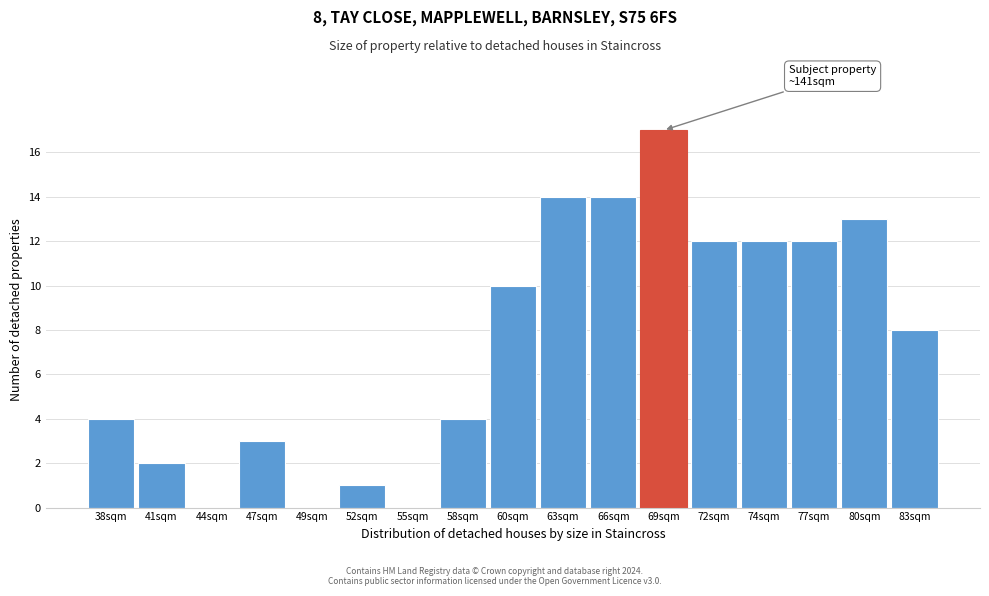

Reading left to right, extract all data points from this chart.

38sqm=4	41sqm=2	44sqm=0	47sqm=3	49sqm=0	52sqm=1	55sqm=0	58sqm=4	60sqm=10	63sqm=14	66sqm=14	69sqm=17	72sqm=12	74sqm=12	77sqm=12	80sqm=13	83sqm=8